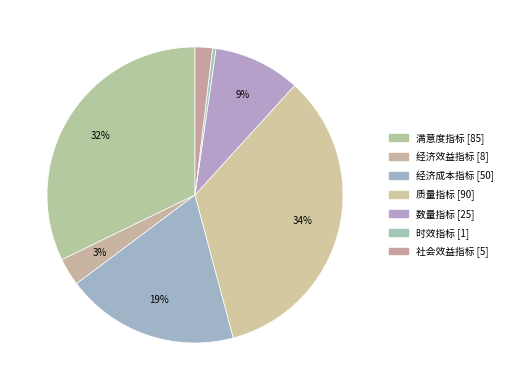

How many slices are in this pie chart?

7